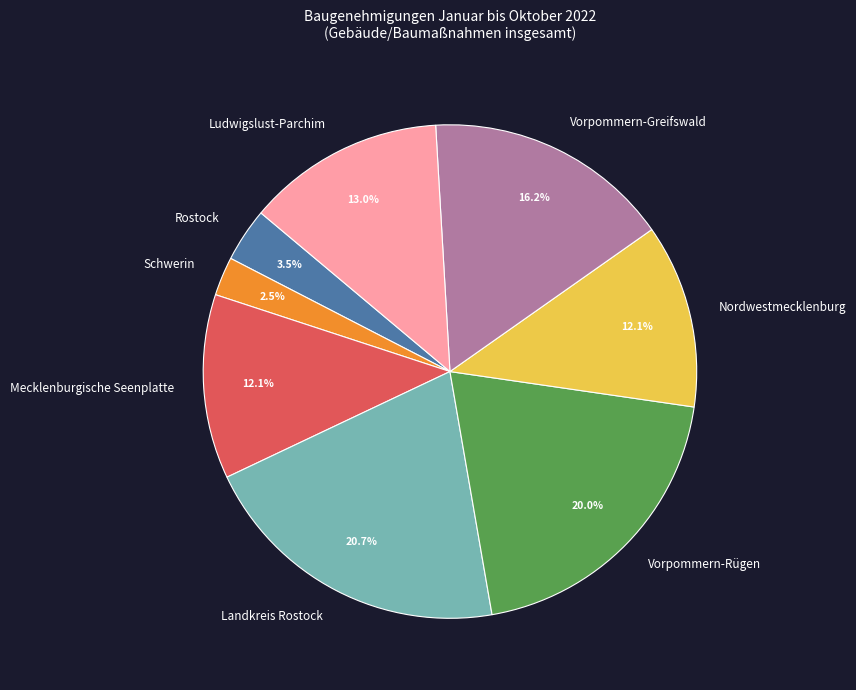

The Vorpommern-Greifswald slice represents 27% of the pie. True or false?

False